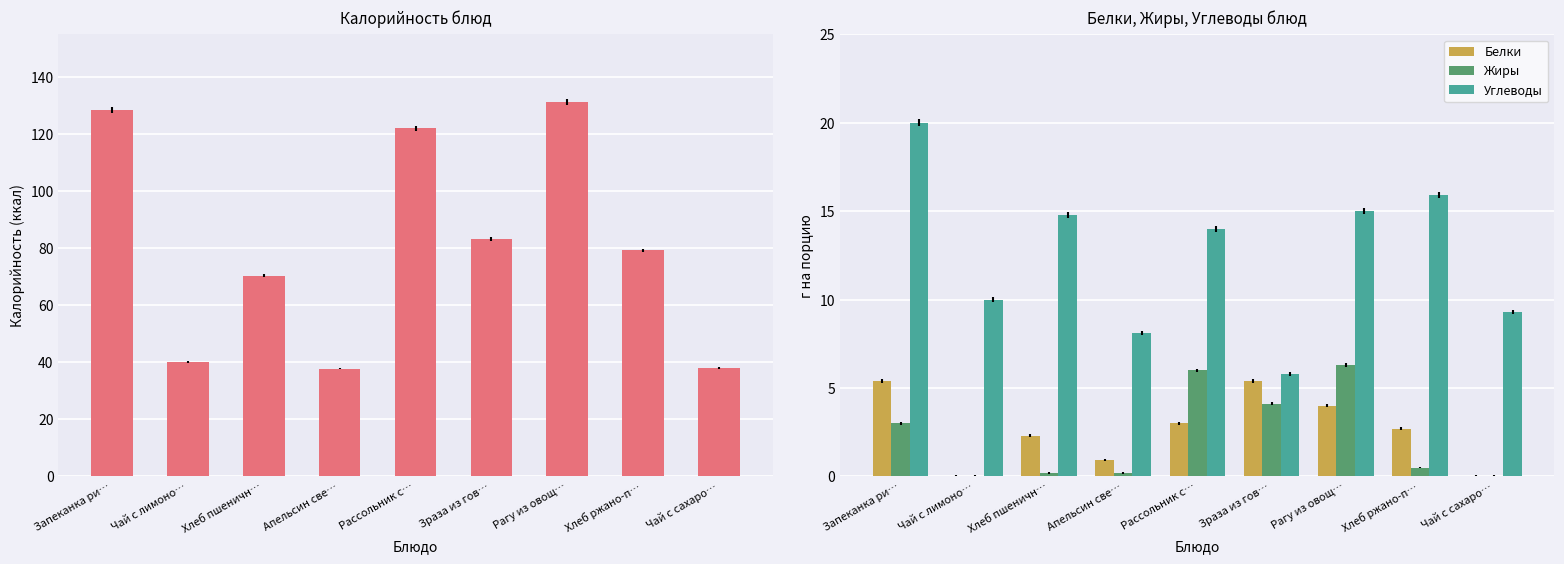

Where does the Калорийность series first go above 79?

Запеканка ри…